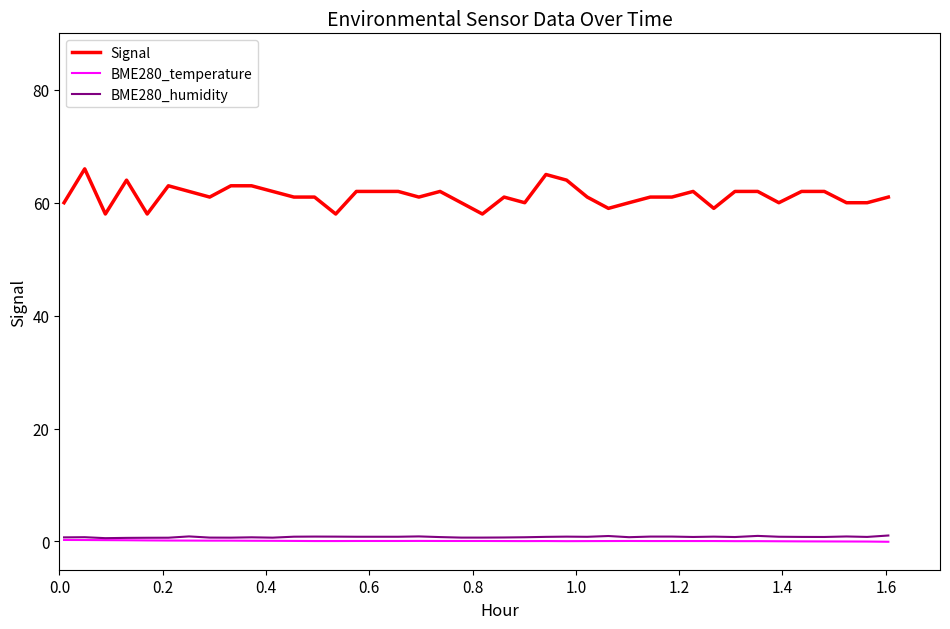

Rank the series by their maximum value, from lowest to highest.

BME280_temperature, BME280_humidity, Signal